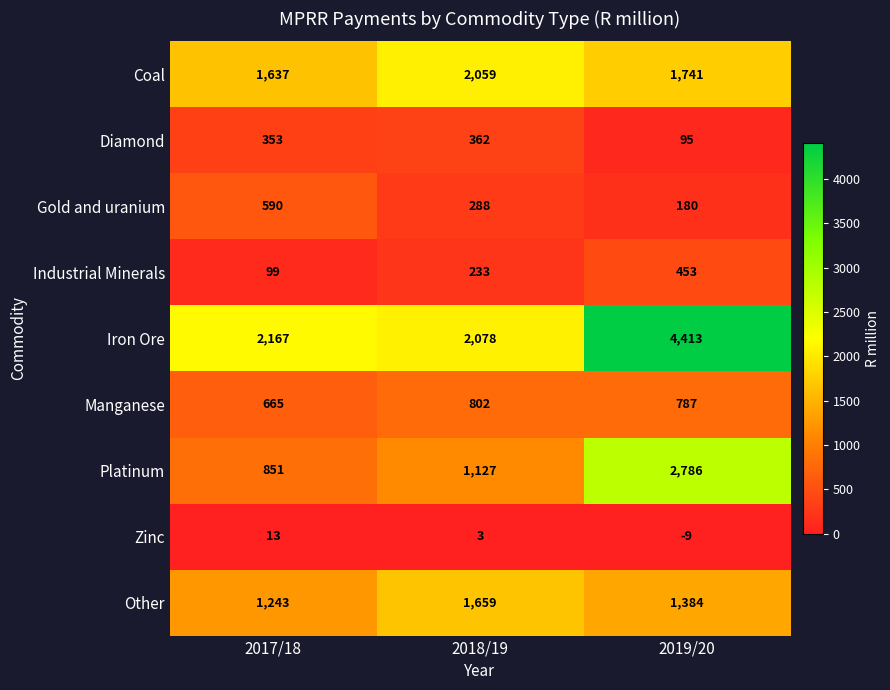

The value of Manganese at 2018/19 is 802. True or false?

True